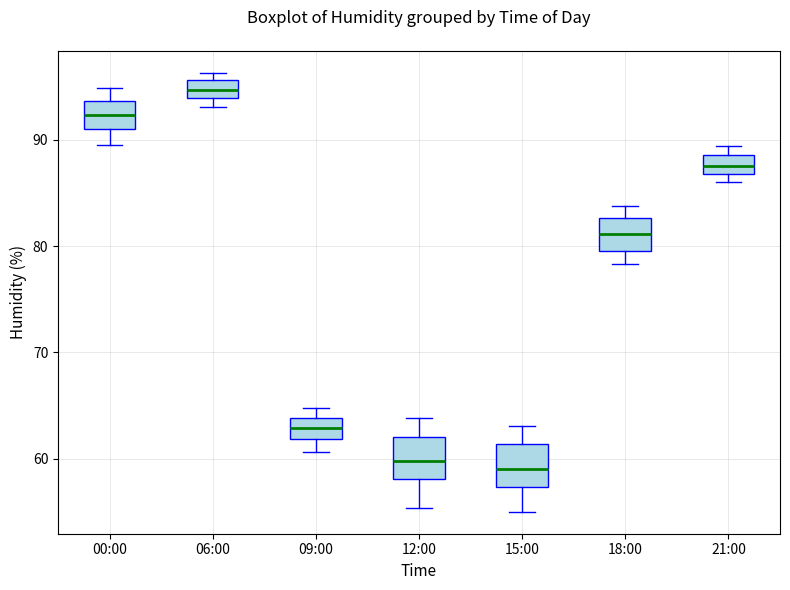

Reading left to right, transcribe this box plot: for each box, give where its median line is, the range the box spans, and where its two whiskers end, as read against the y-axis. The values are not printed on the chart, so give them approximately, as read against the axis.

00:00: median 92, box 91 to 94, whiskers 90 to 95
06:00: median 95, box 94 to 96, whiskers 93 to 96 (just above the box's upper edge)
09:00: median 63, box 62 to 64, whiskers 61 to 65
12:00: median 60, box 58 to 62, whiskers 55 to 64
15:00: median 59, box 57 to 61, whiskers 55 to 63
18:00: median 81, box 80 to 83, whiskers 78 to 84
21:00: median 88, box 87 to 89, whiskers 86 to 89 (just above the box's upper edge)